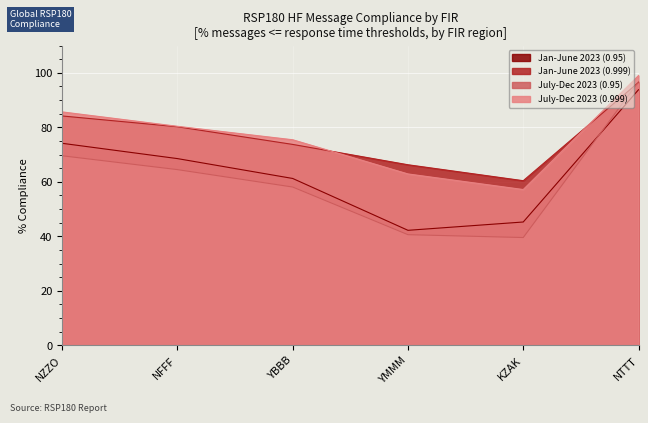

The July-Dec 2023 (0.95) series shows 96.7 at NTTT. True or false?

True